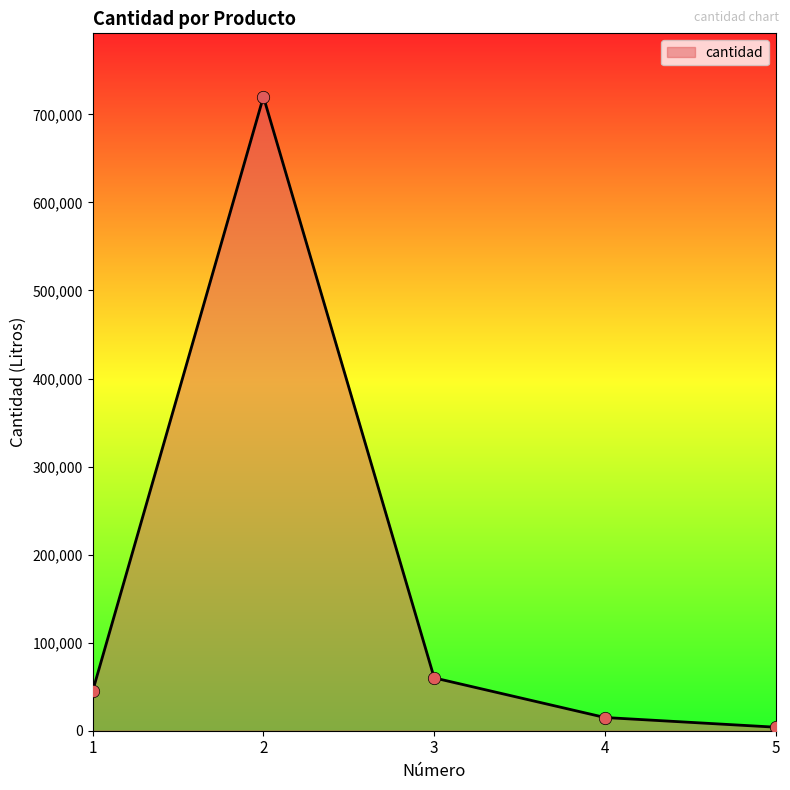

Which has a higher value, 5 or 2?

2